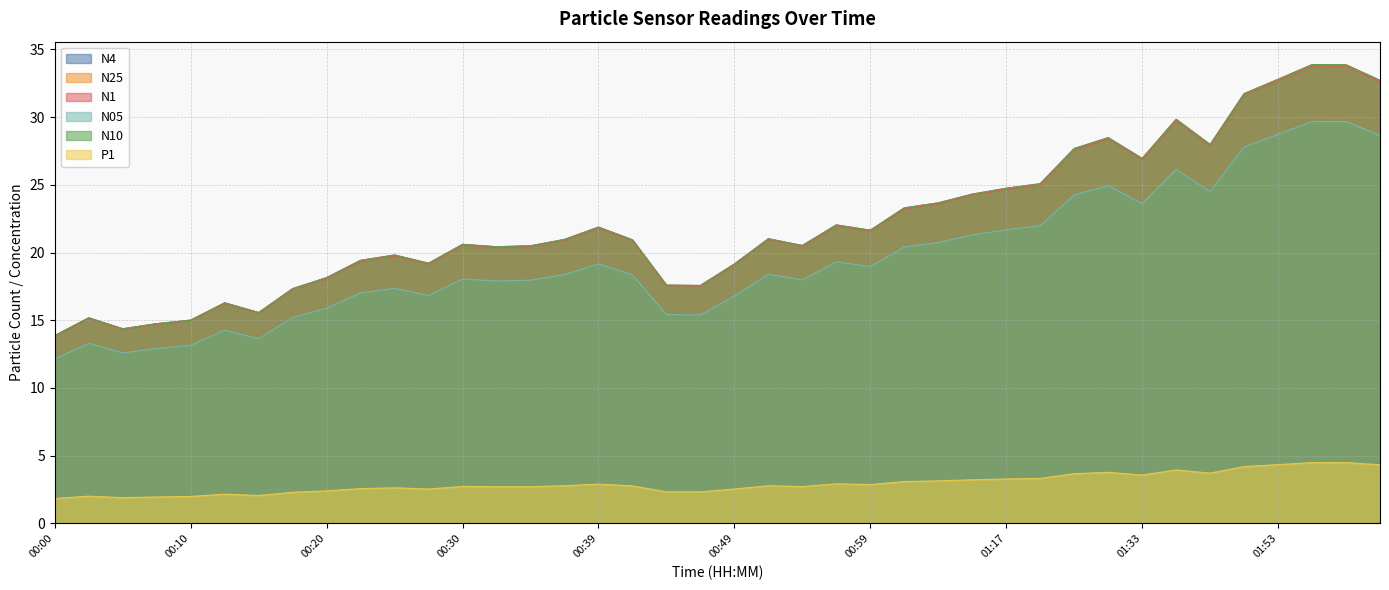

Read the N05 value at 00:44.

15.4